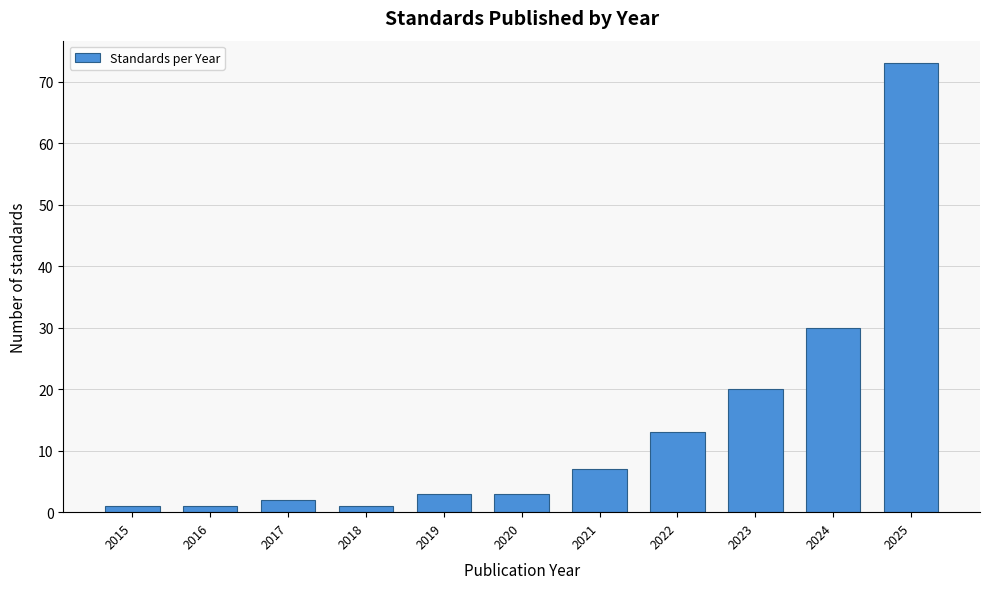

Reading right to left, list all the values displayed in this chart.

73	30	20	13	7	3	3	1	2	1	1